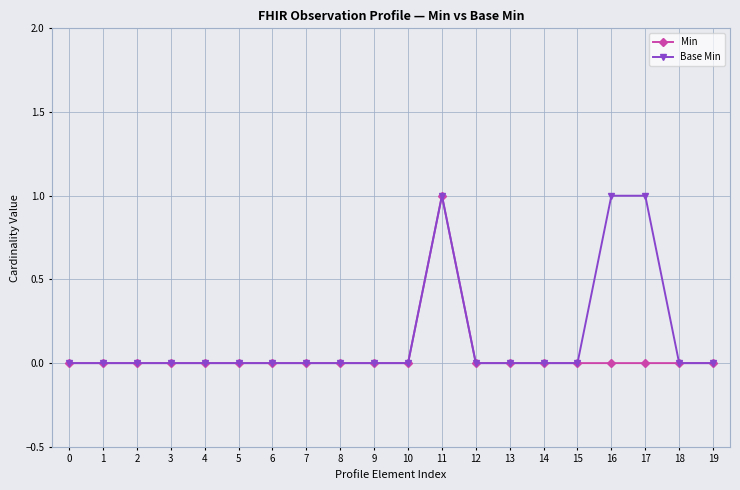

Which series has the largest total across all categories?

Base Min